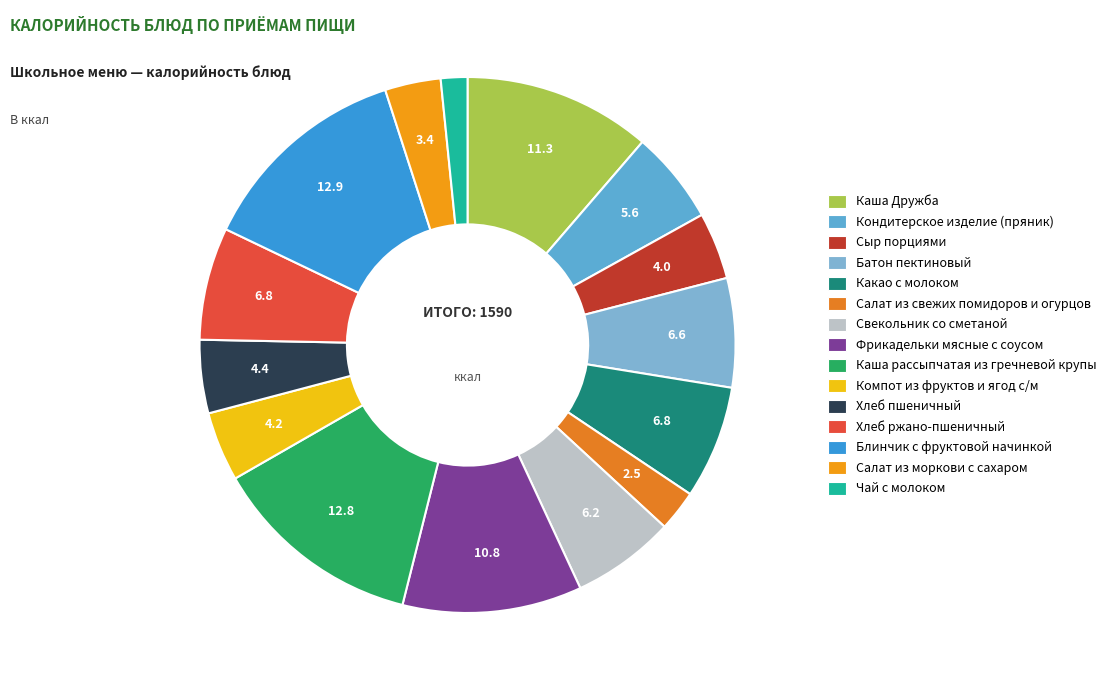

What is the smallest slice in the pie chart?

Чай с молоком